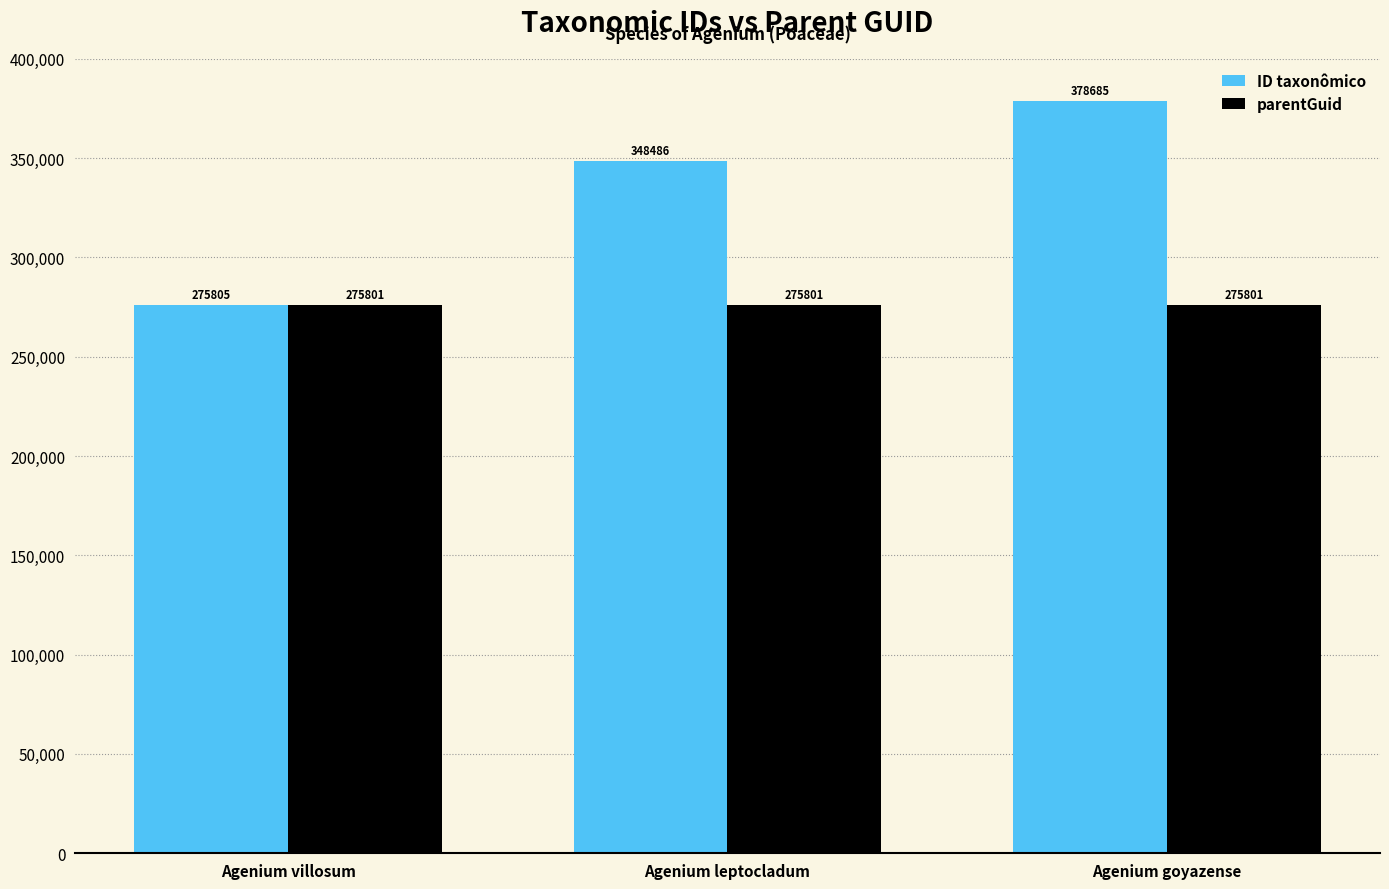

The value of ID taxonômico at Agenium leptocladum is 231976. True or false?

False